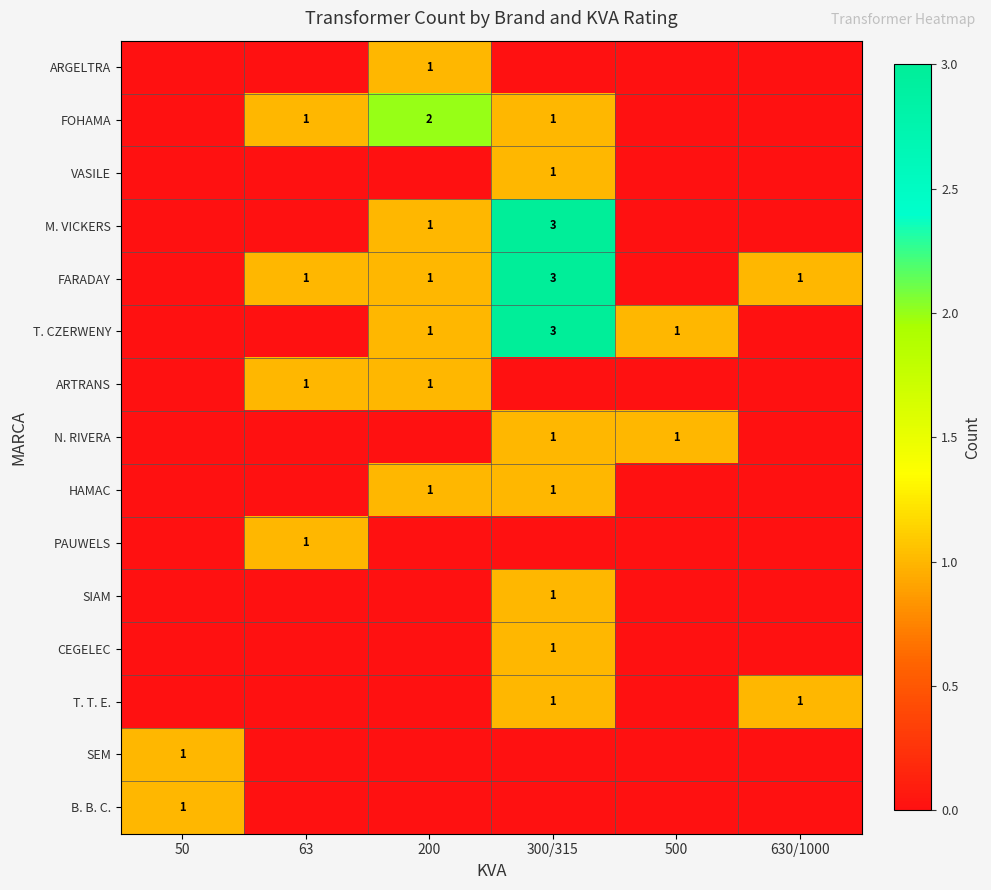

The value of M. VICKERS at 300/315 is 5. True or false?

False